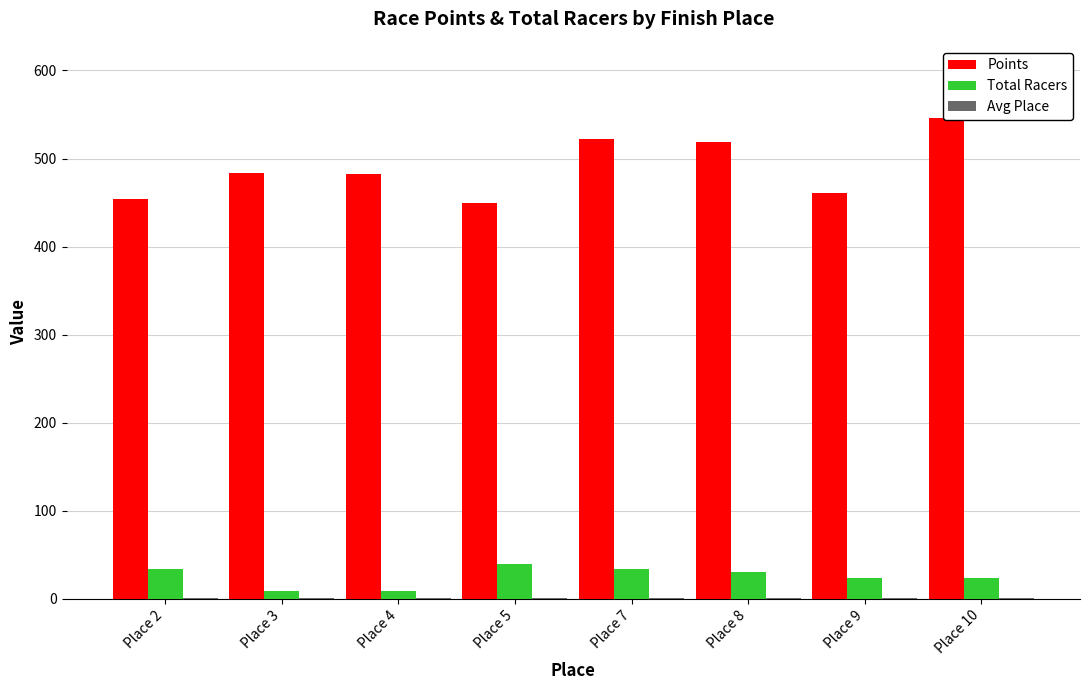

Reading right to left, extract all data points from this chart.

Points: Place 10=546.1	Place 9=461.0	Place 8=519.0	Place 7=522.2	Place 5=449.8	Place 4=482.4	Place 3=484.0	Place 2=454.1
Total Racers: Place 10=24.0	Place 9=24.0	Place 8=30.0	Place 7=34.0	Place 5=39.0	Place 4=9.0	Place 3=9.0	Place 2=34.0
Avg Place: Place 10=0.5	Place 9=0.5	Place 8=0.5	Place 7=0.5	Place 5=0.5	Place 4=0.5	Place 3=0.5	Place 2=0.5